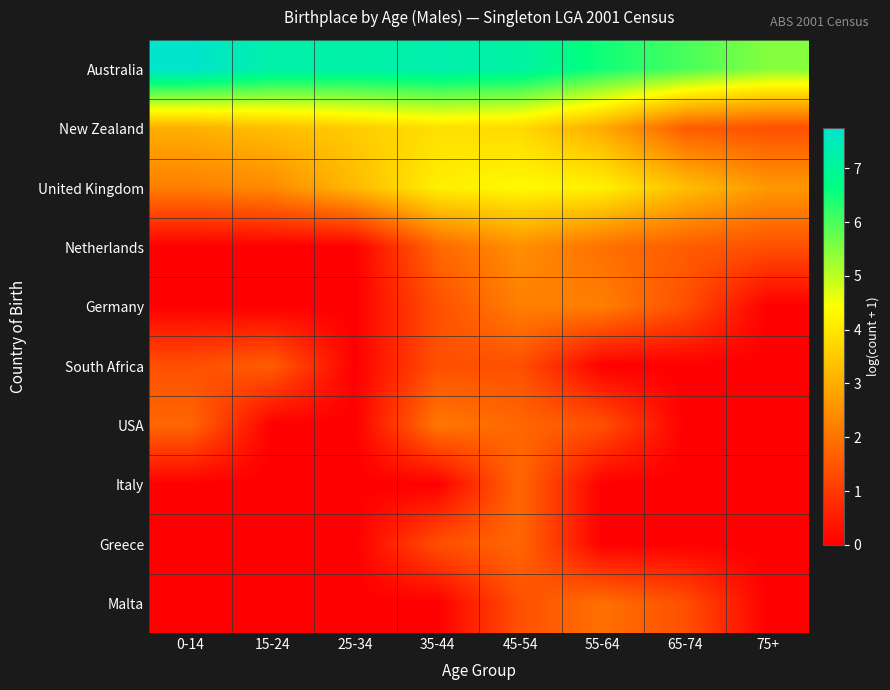

What is the difference between the highest and lowest values at 25-34?

7.2